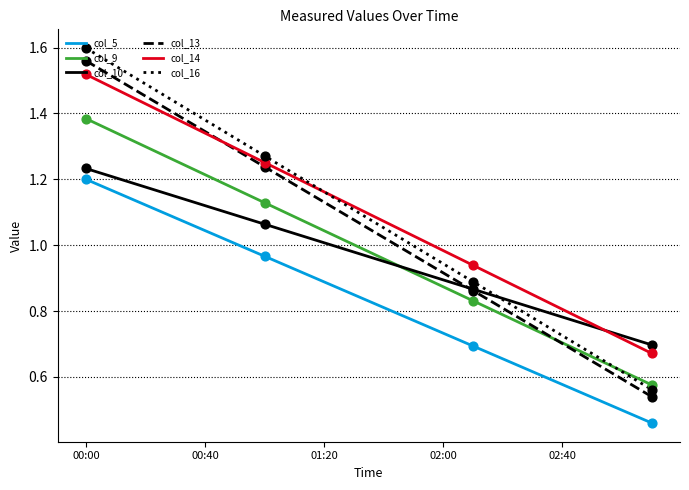

What are all the series names shown in the legend?

col_5, col_9, col_10, col_13, col_14, col_16